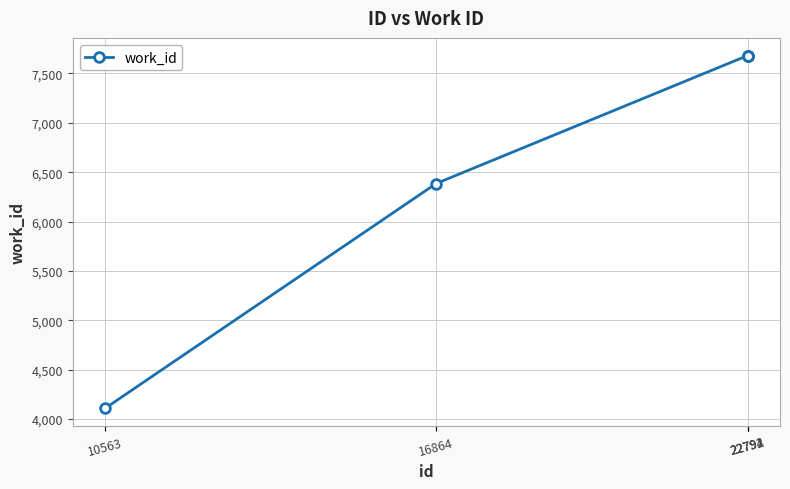

What is the value of the 5th point from the left?

7682